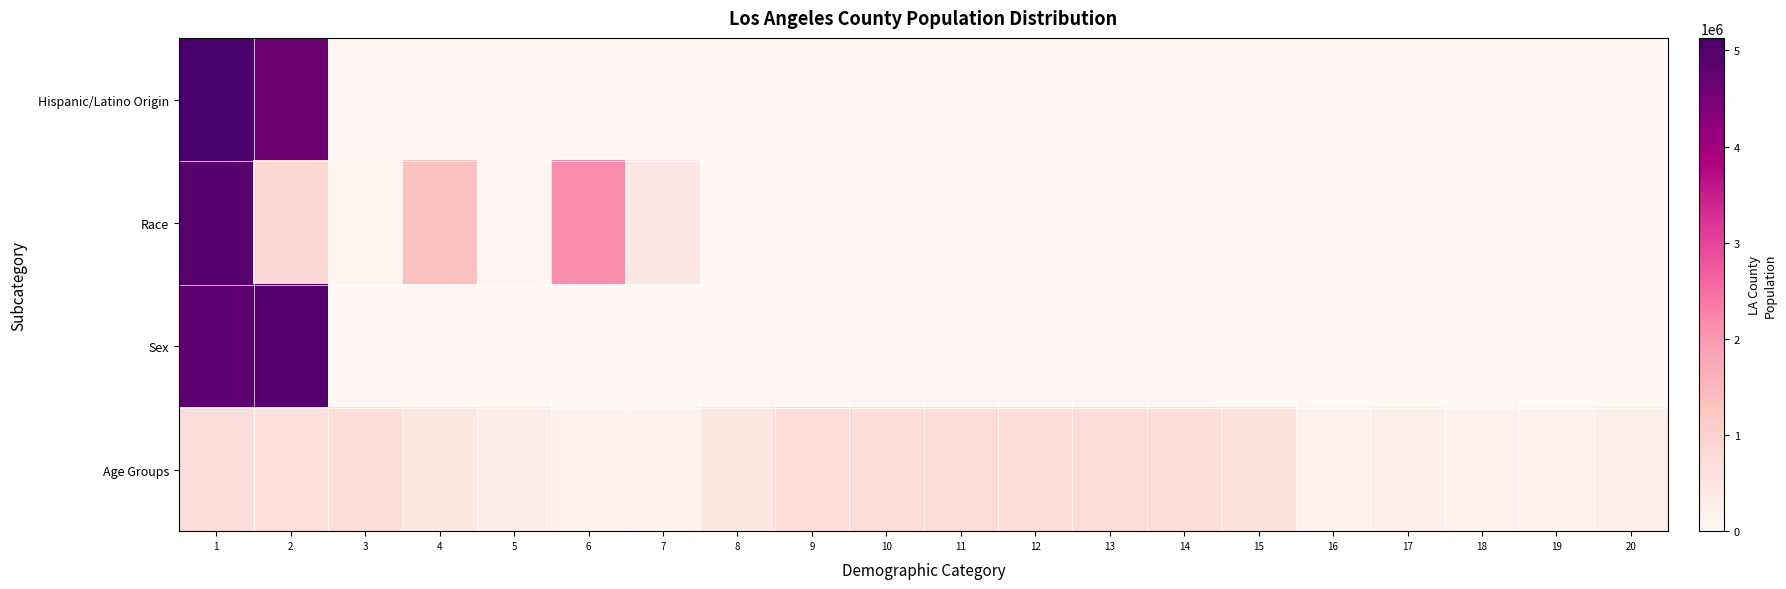

Which series has the widest spread of values?

Hispanic/Latino Origin